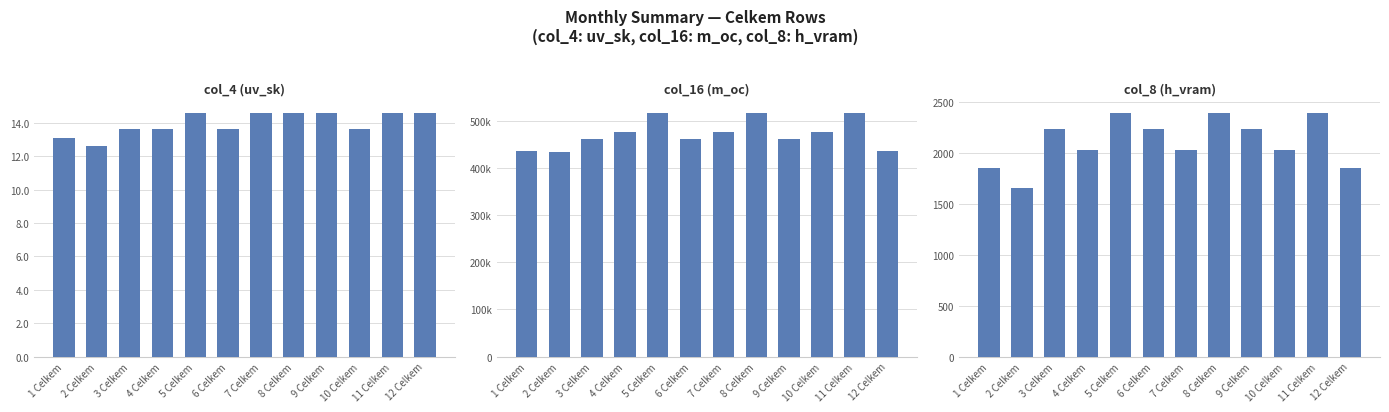

What are all the series names shown in the legend?

col_4 (uv_sk), col_16 (m_oc), col_8 (h_vram)